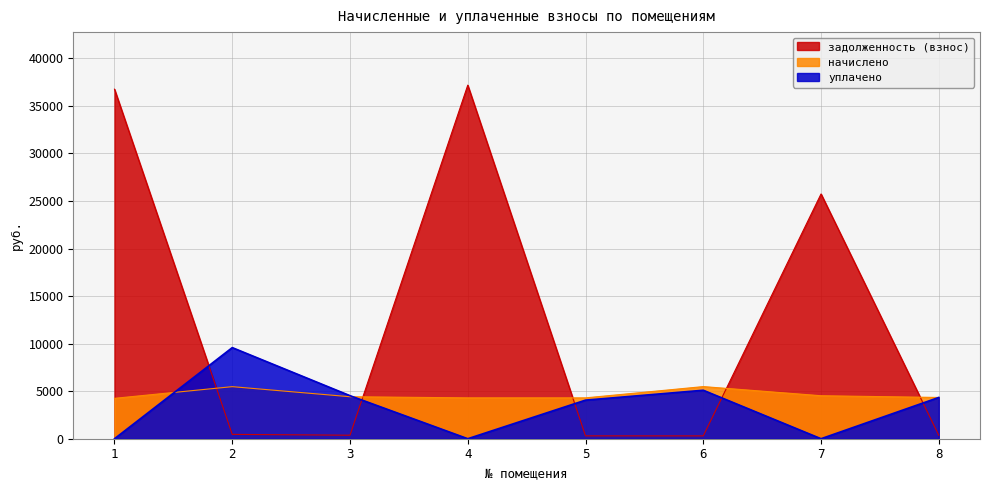

True or false: задолженность (взнос) has more than 0 interior local peaks.

True